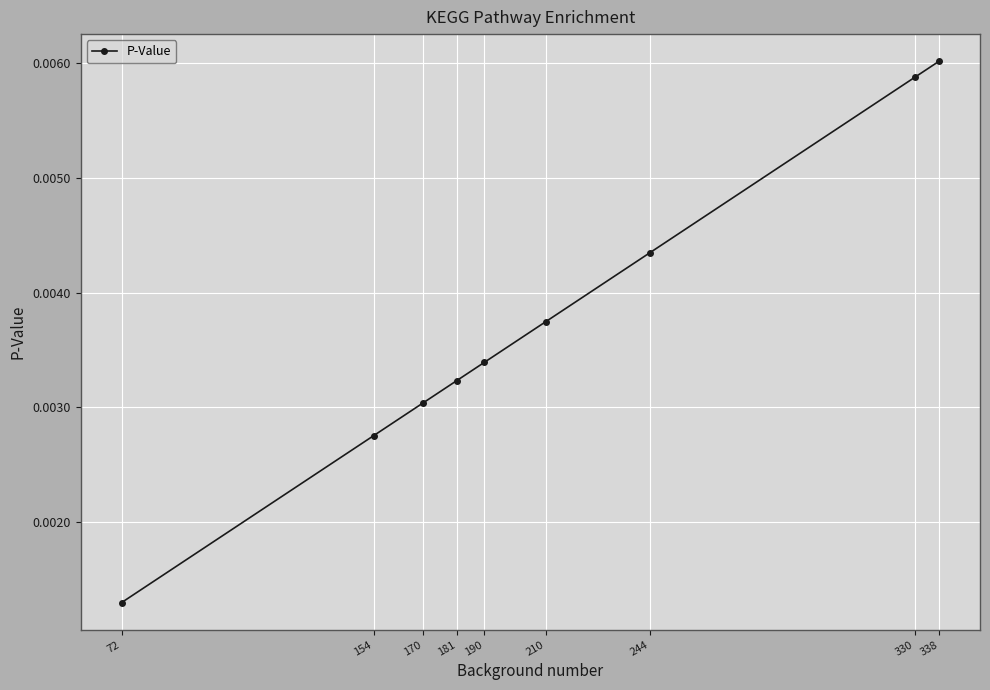

Which has a higher value, 181 or 338?

338